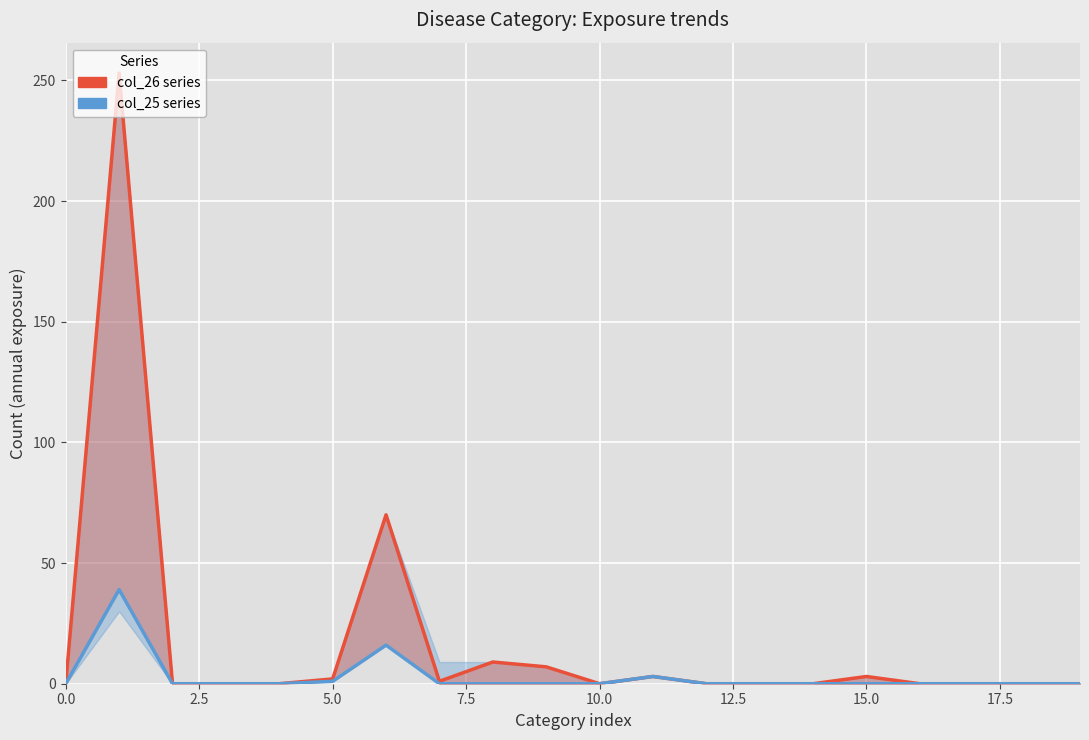

In col_25 (lower series), how many points are higher than both neighbors (excluding endpoints)?

3